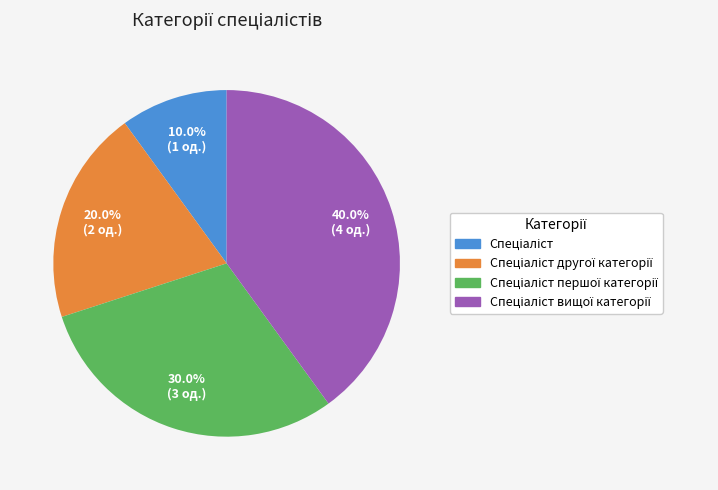

Is there any slice that represents more than half of the pie?

No